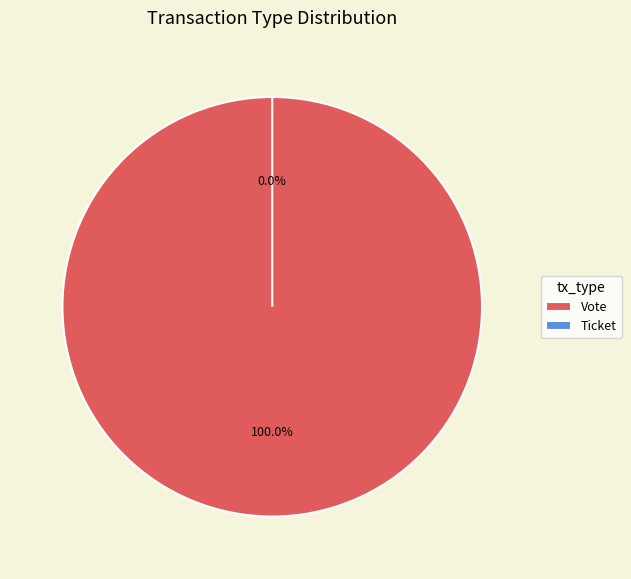

Count the number of slices in the pie.

2